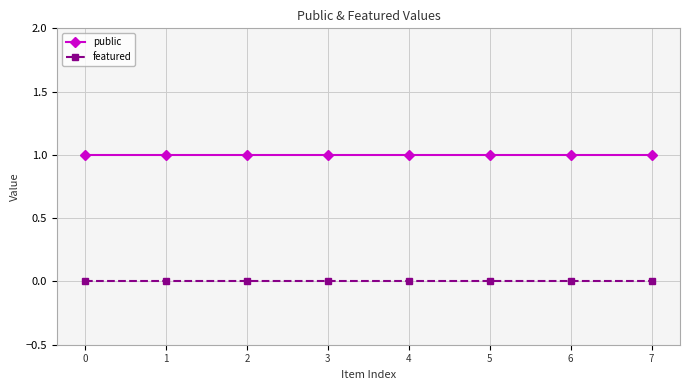

How many distinct data groups are displayed?

2